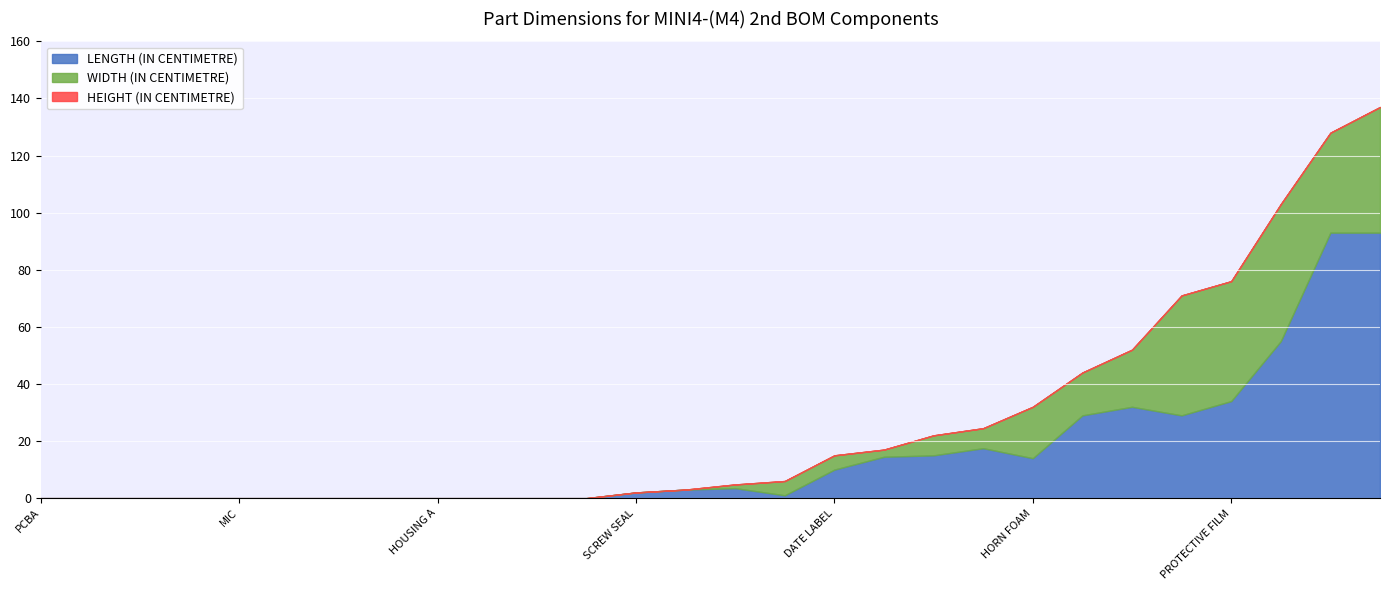

What is the spread (max minus min) of values at LCD LENS GUM?

93.0